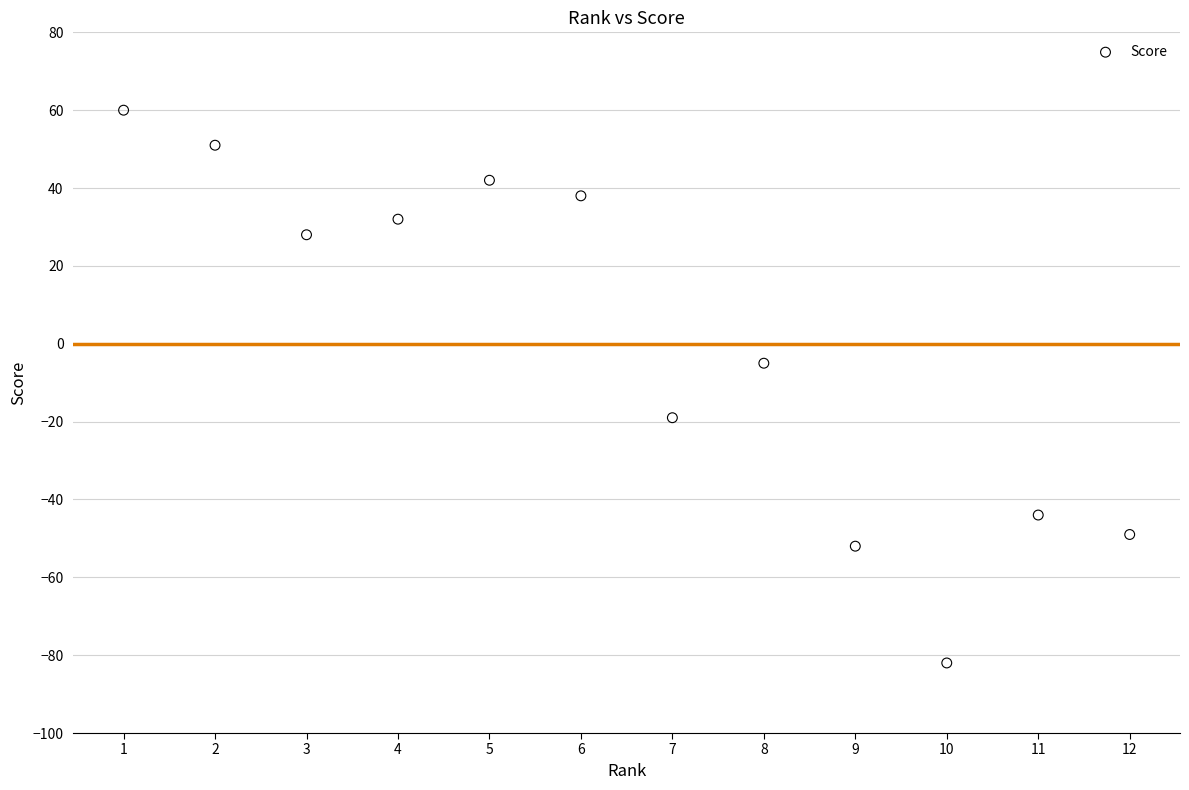

What Y value in the scatter plot is closest to -11?

-5